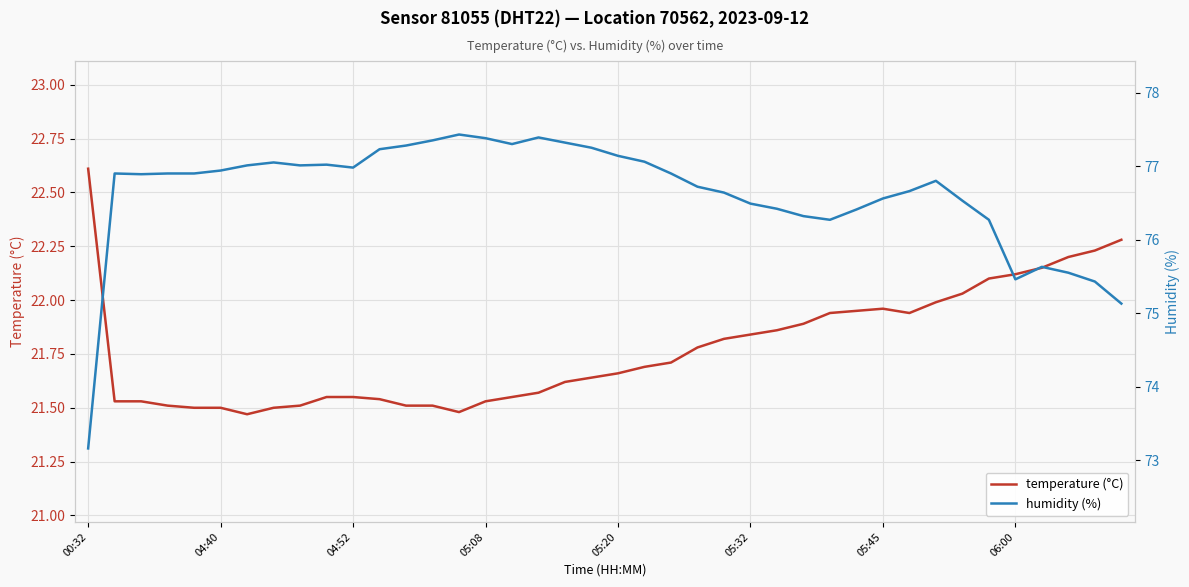

At how many categories does at least one series exceed 28?

40